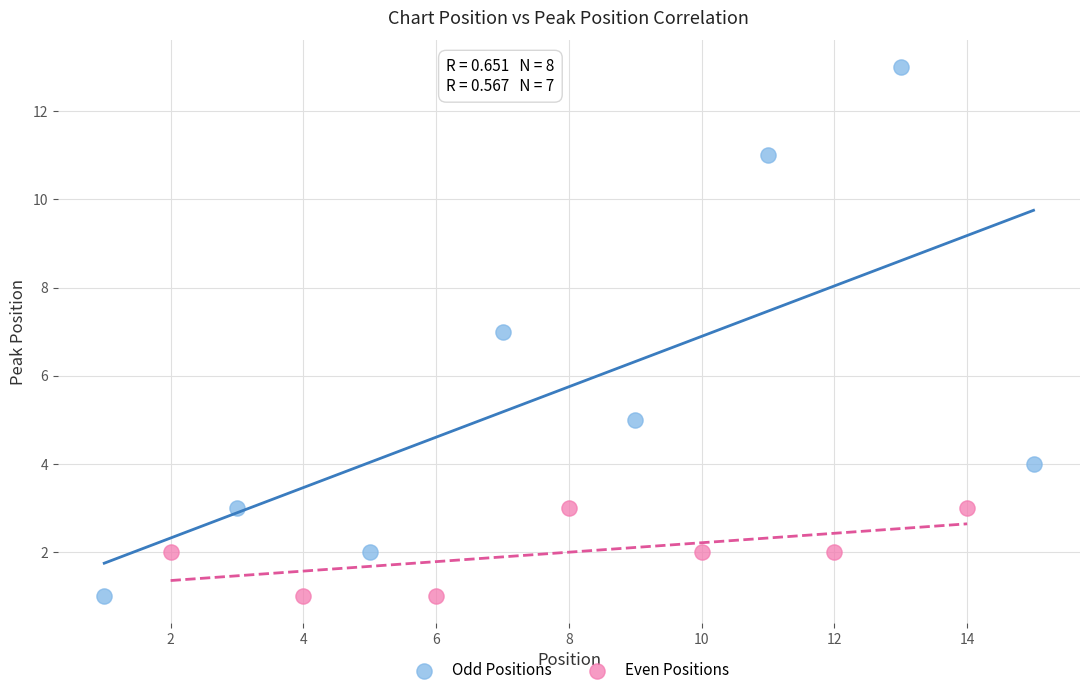

What are all the series names shown in the legend?

Odd Positions, Even Positions